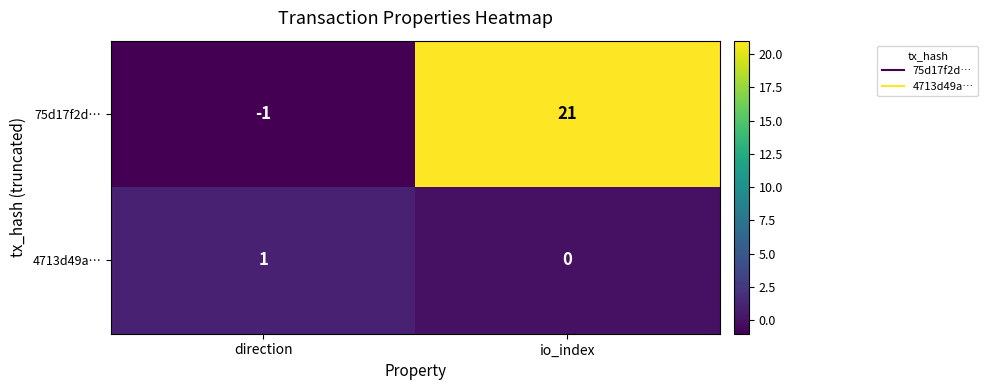

What is the spread (max minus min) of values at io_index?

21